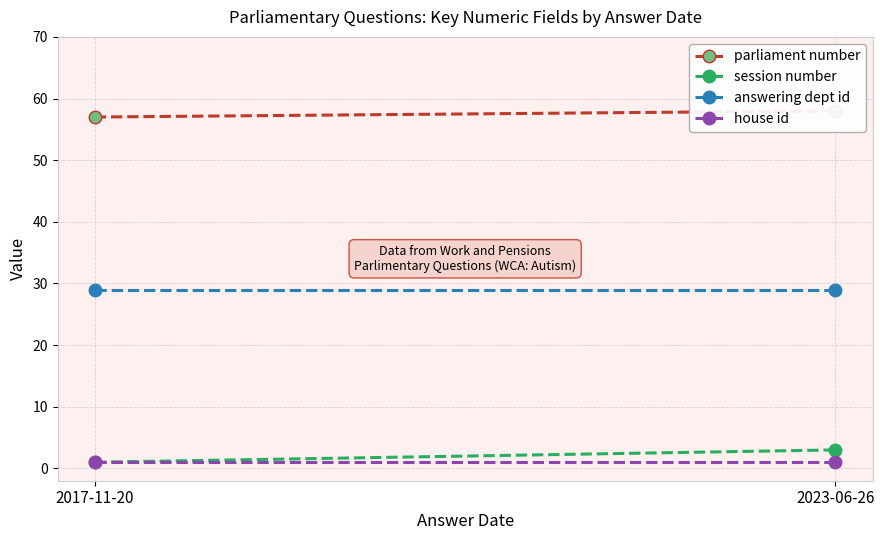

What is the sum of the session number values at 2023-06-26 and 2017-11-20?

4